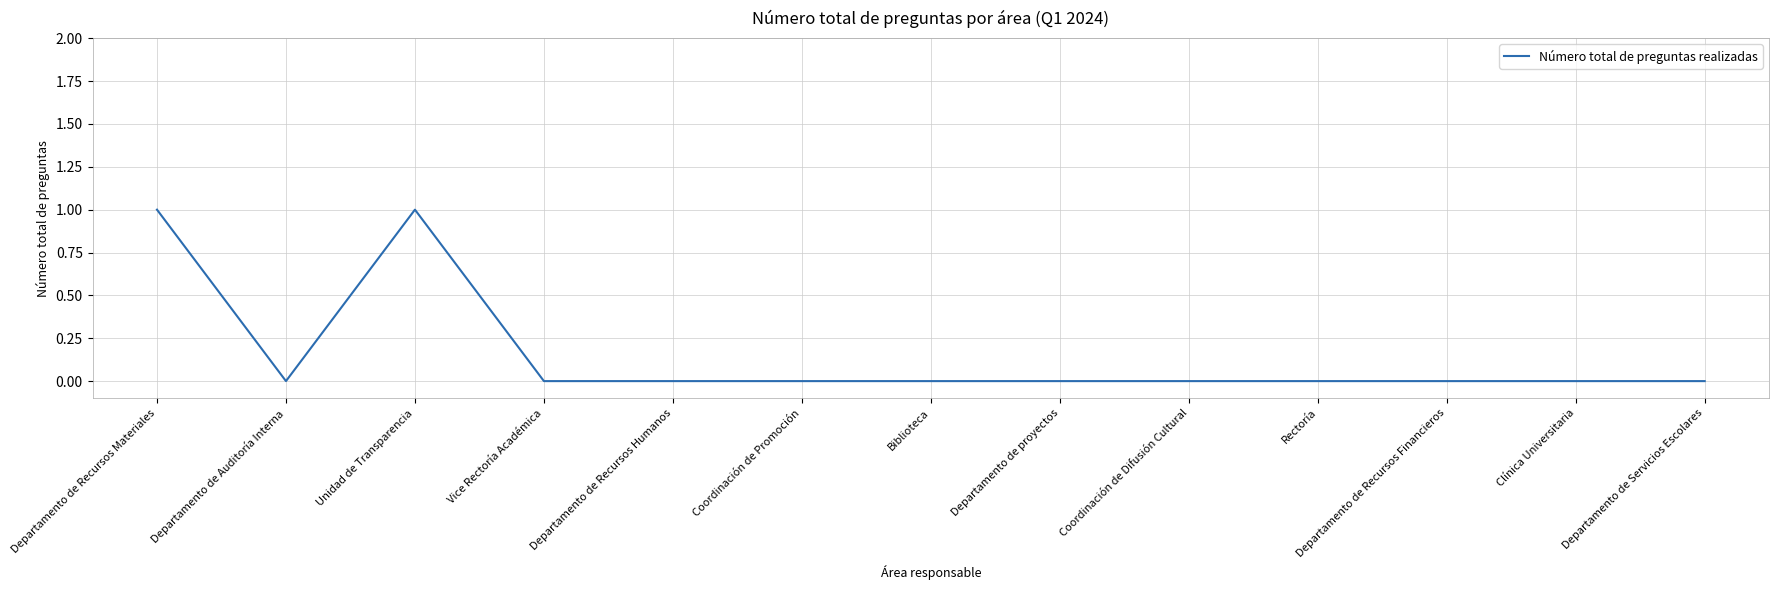

Where is the first local maximum?

Unidad de Transparencia